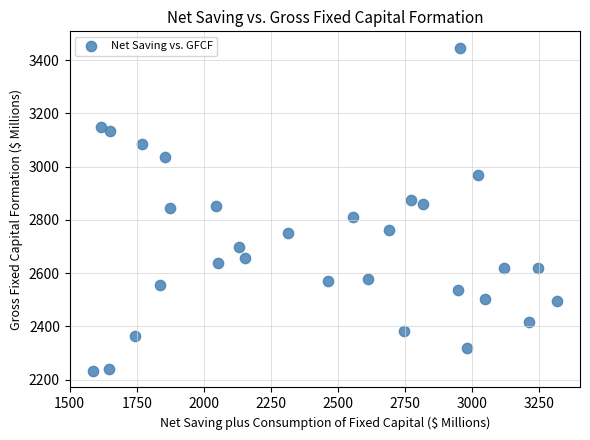

What is the range of Y values (max minus min)?

1217